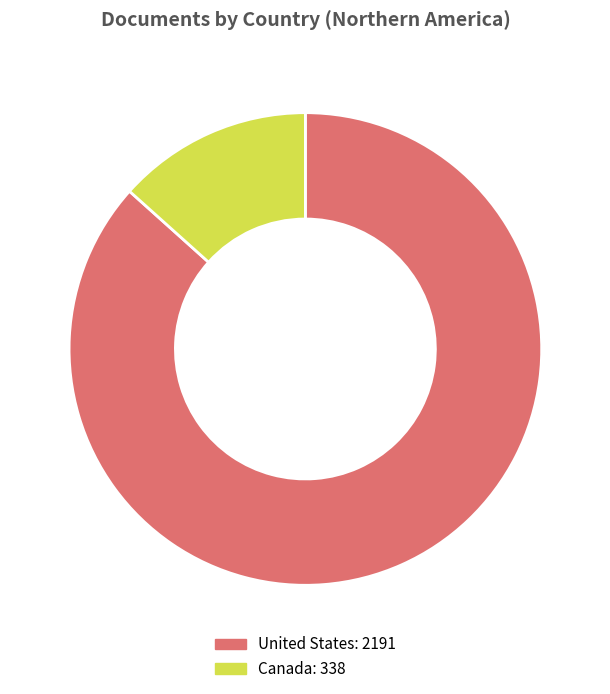

Count the number of slices in the pie.

2